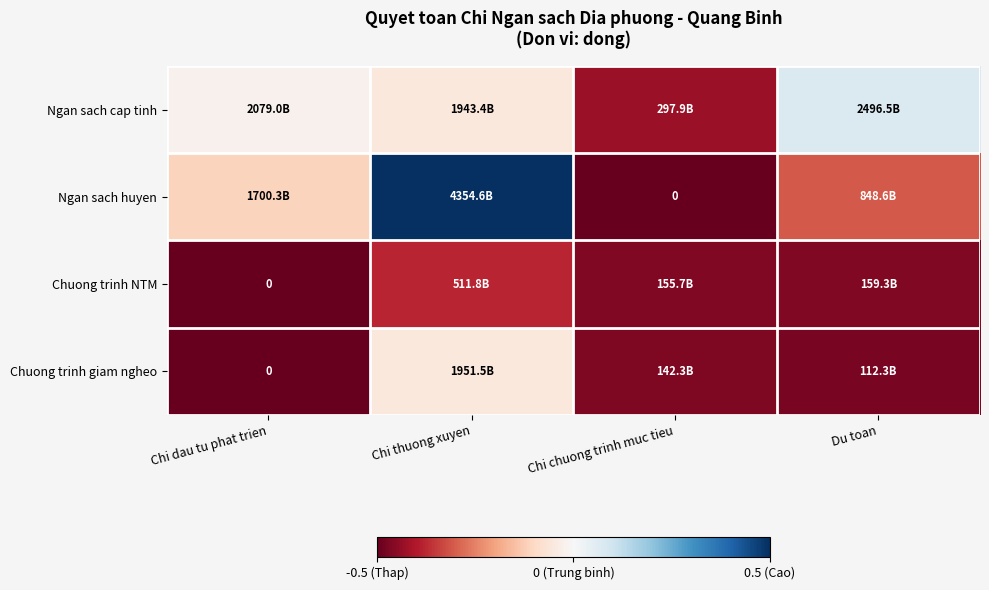

Between Chi thuong xuyen and Chi chuong trinh muc tieu, which is larger?

Chi thuong xuyen